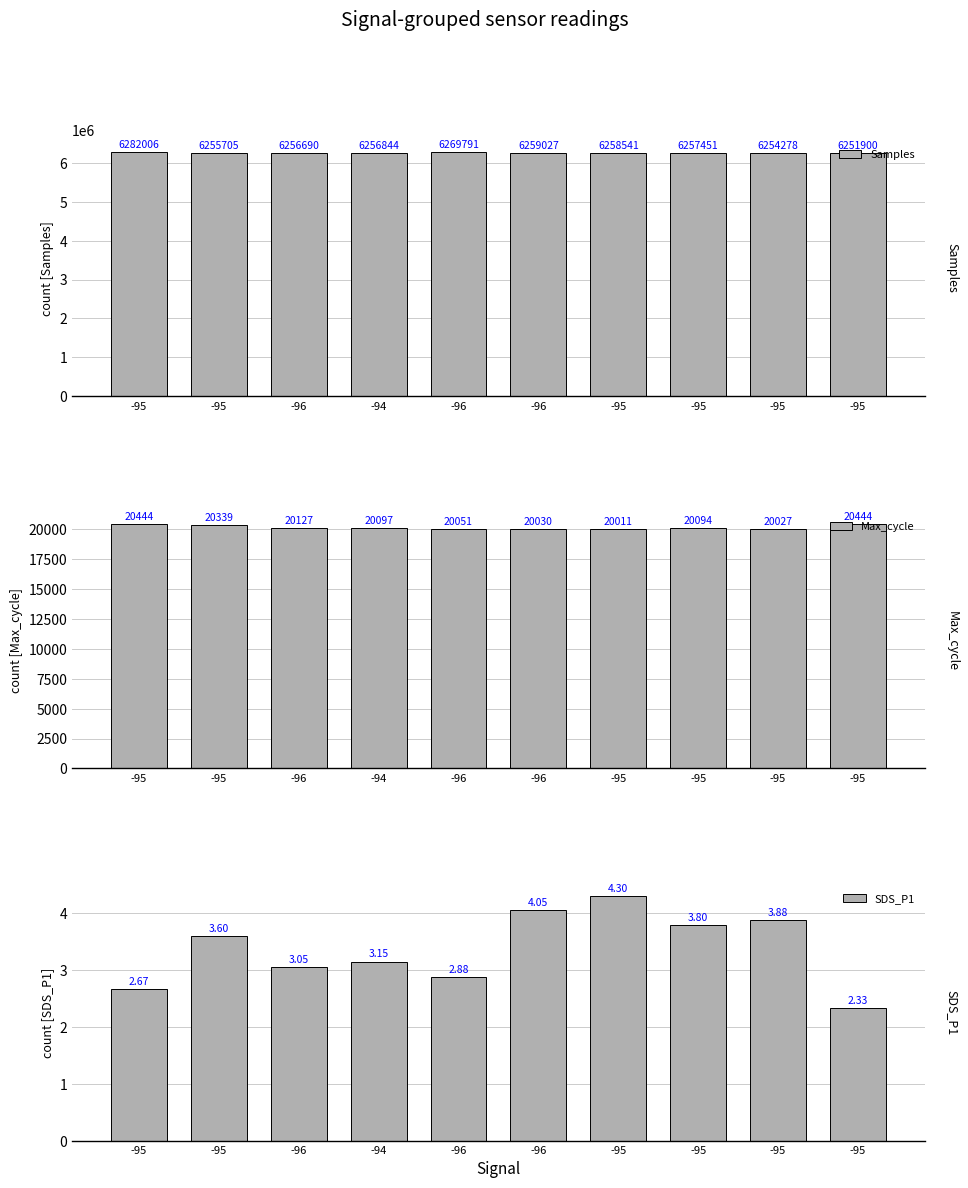

Which series has the largest total across all categories?

Samples